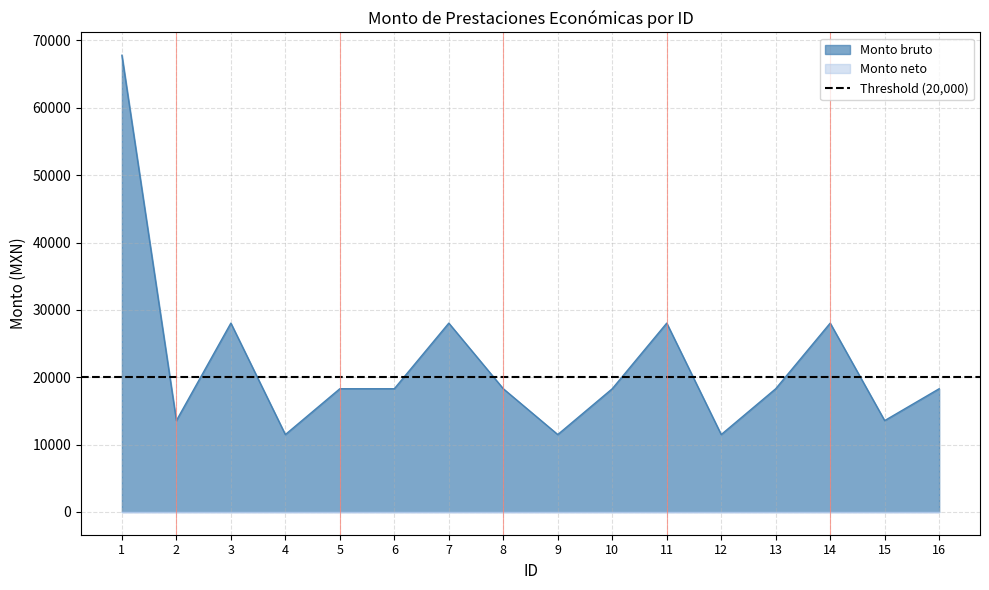

True or false: the data shows 7140 at 13.

False